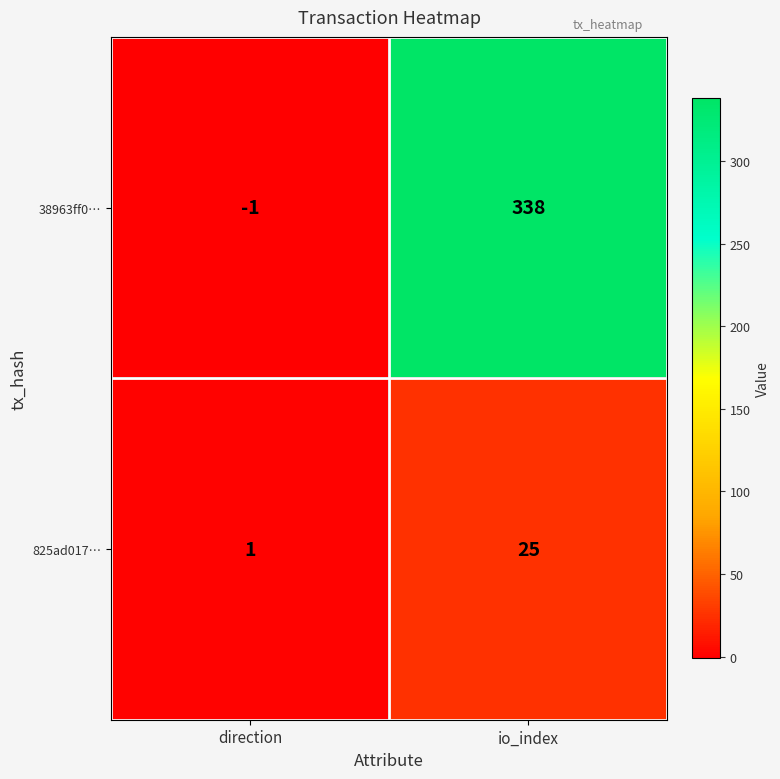

What is the minimum value shown in the chart?

-1